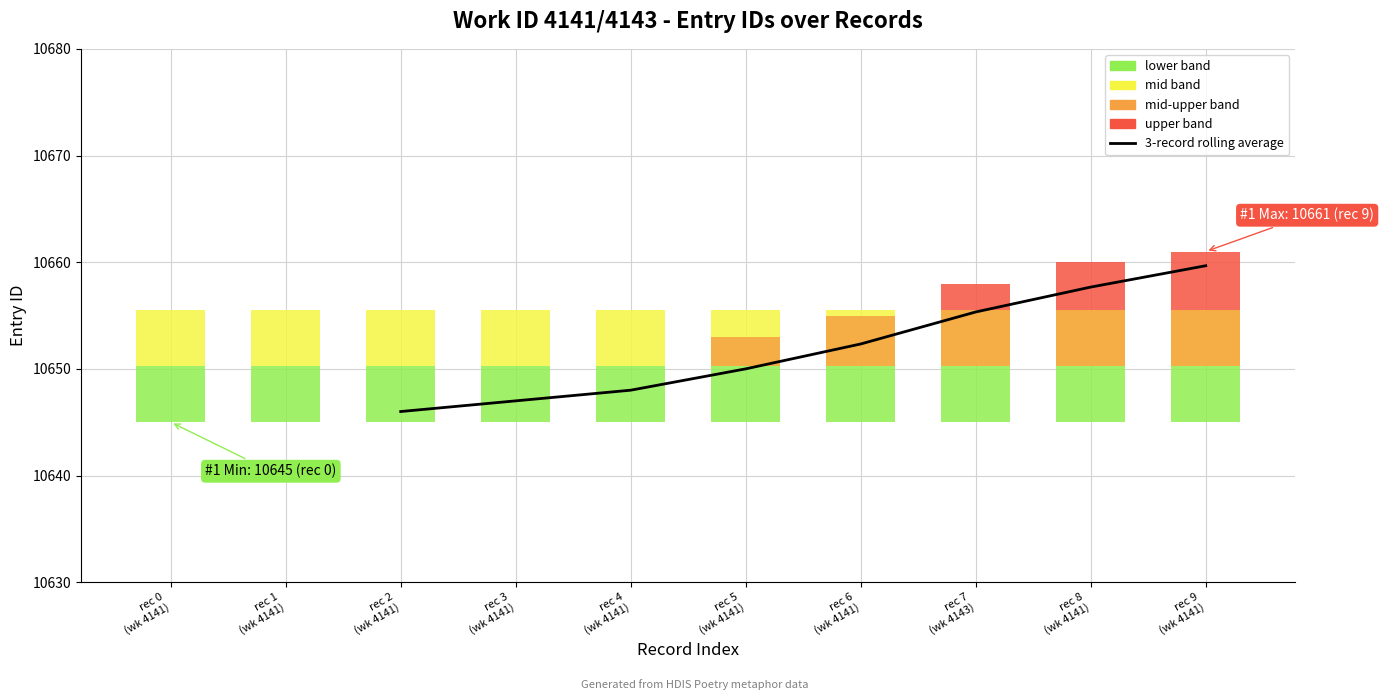

What is the label of the 8th bar from the left?

rec 9 (wk 4141)